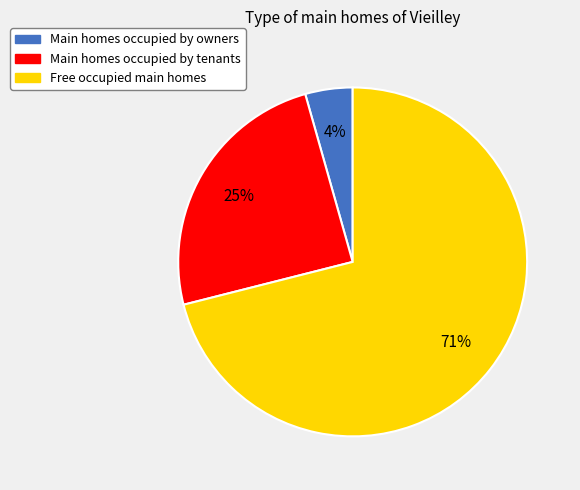

To the nearest percent, what is the average slice percentage?

33%